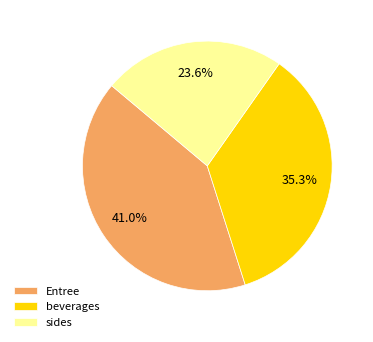

Is there any slice that represents more than half of the pie?

No